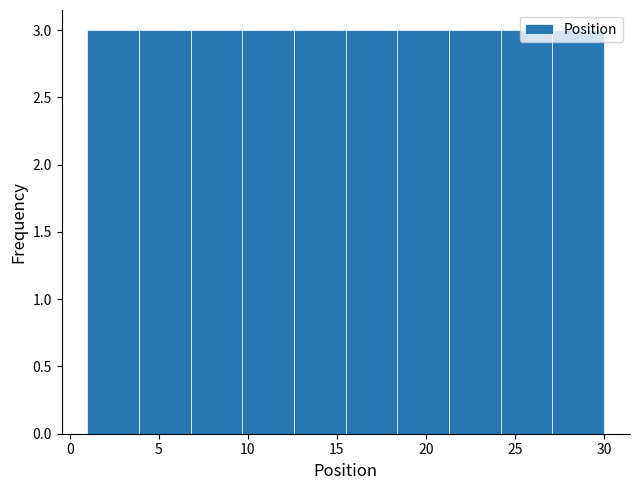

Reading left to right, transcribe this chart: for each bar, give the range it covers on the x-axis and its height. Neither the bar edges nor the heights are printed on the chart, so give them approximately, as read against the axes.

1.0 to 3.9: 3
3.9 to 6.8: 3
6.8 to 9.7: 3
9.7 to 12.6: 3
12.6 to 15.5: 3
15.5 to 18.4: 3
18.4 to 21.3: 3
21.3 to 24.2: 3
24.2 to 27.1: 3
27.1 to 30.0: 3